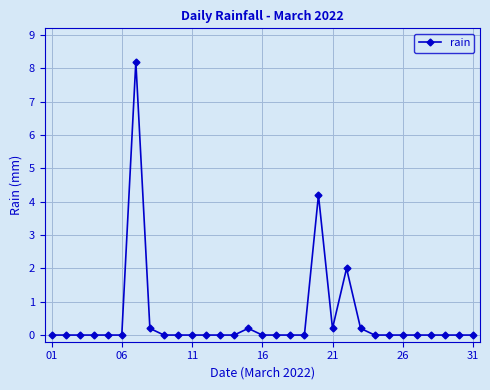

What is the sum of all values?

15.2